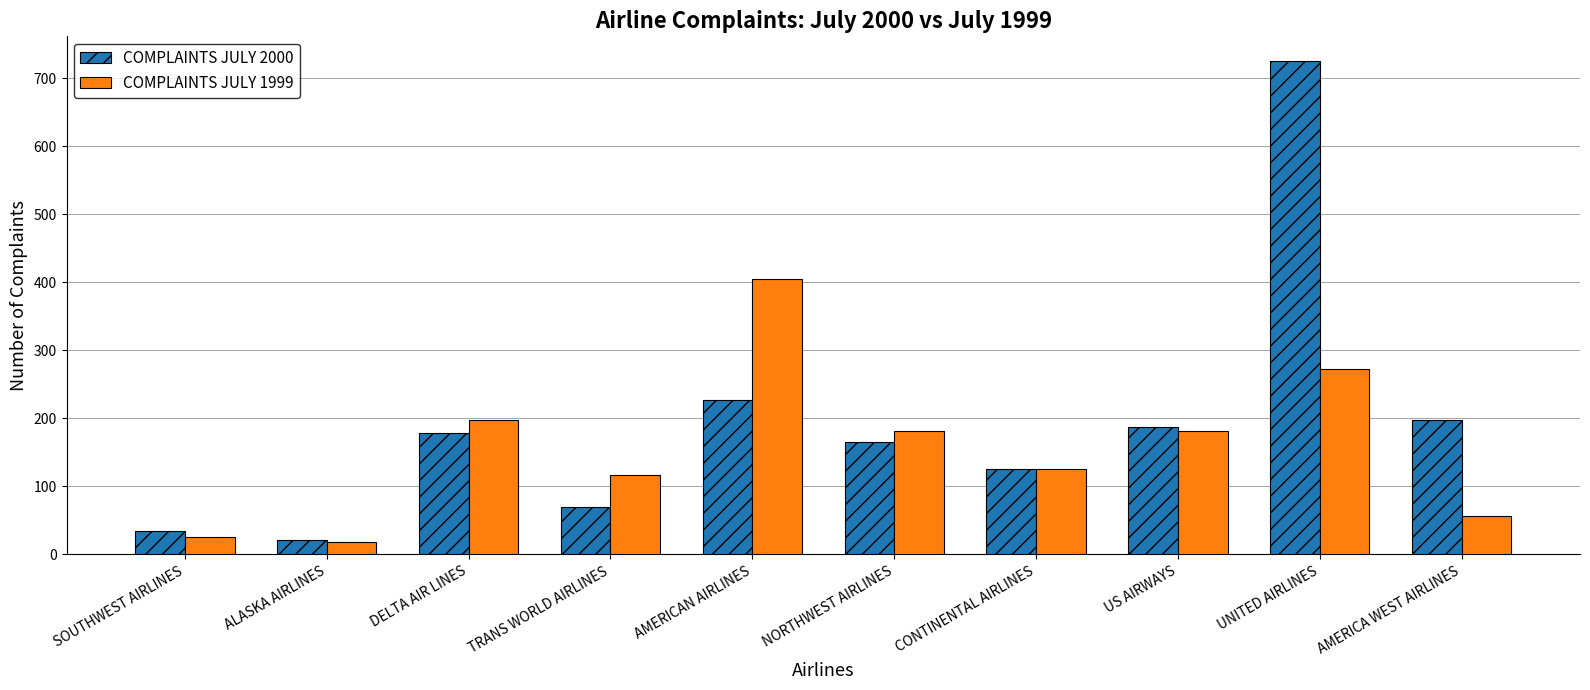

Rank the series at AMERICAN AIRLINES from highest to lowest value.

COMPLAINTS JULY 1999, COMPLAINTS JULY 2000